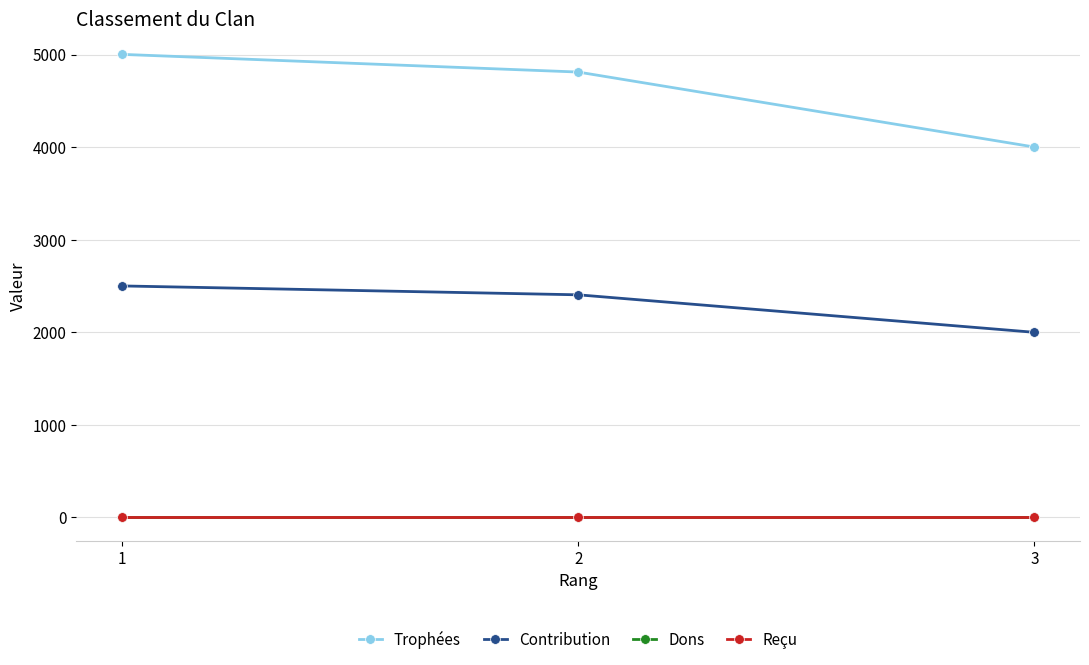

Reading left to right, transcribe all the data shown in this chart.

Trophées: 5002	4811	4001
Contribution: 2501	2405	2000
Dons: 0	0	0
Reçu: 0	0	0